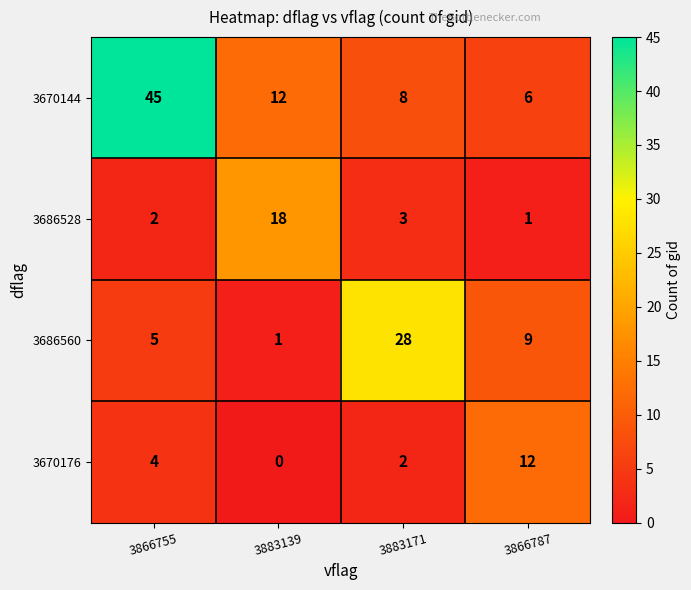

Which series has the largest total across all categories?

3670144